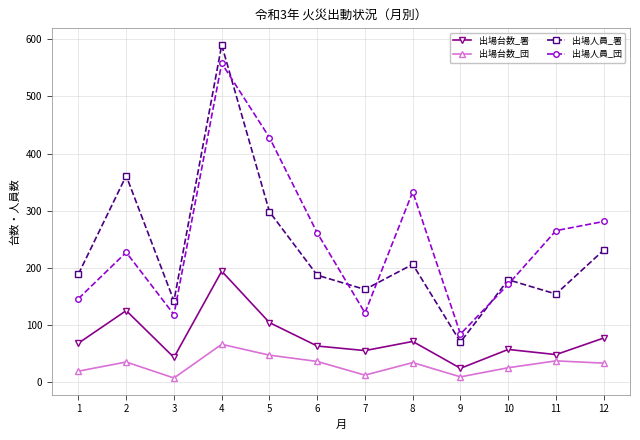

What is the spread (max minus min) of values at 8?

299